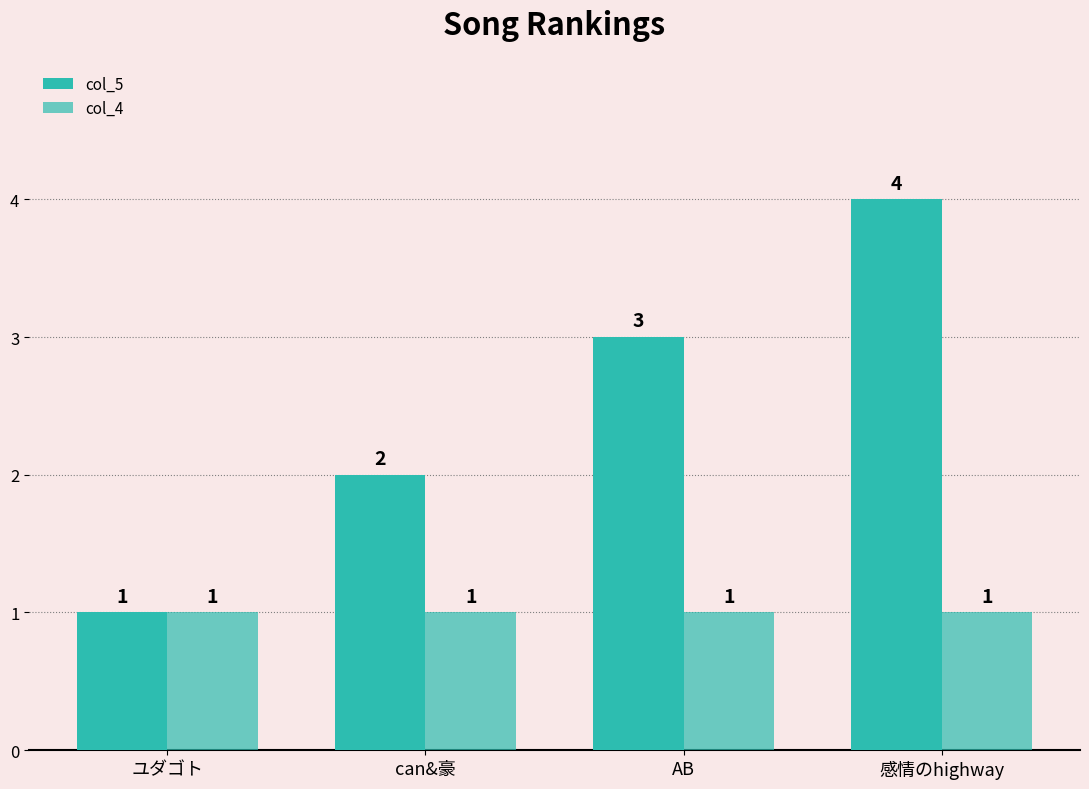

Reading left to right, transcribe all the data shown in this chart.

col_5: ユダゴト=1	can&豪=2	AB=3	感情のhighway=4
col_4: ユダゴト=1	can&豪=1	AB=1	感情のhighway=1